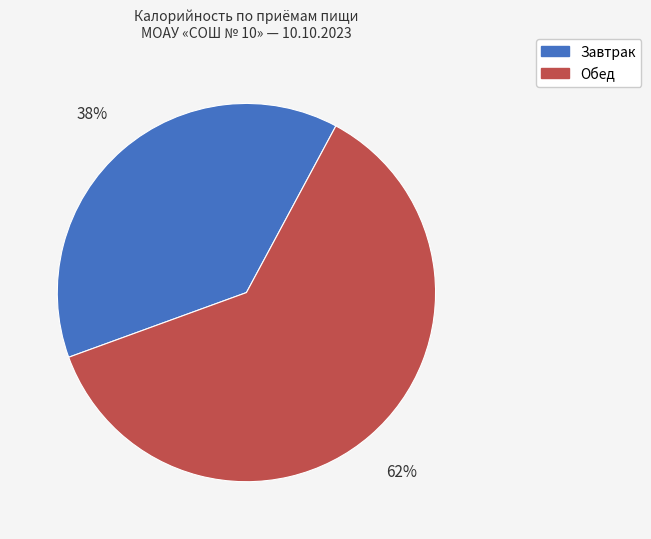

Rank the categories by value from lowest to highest.

Завтрак, Обед